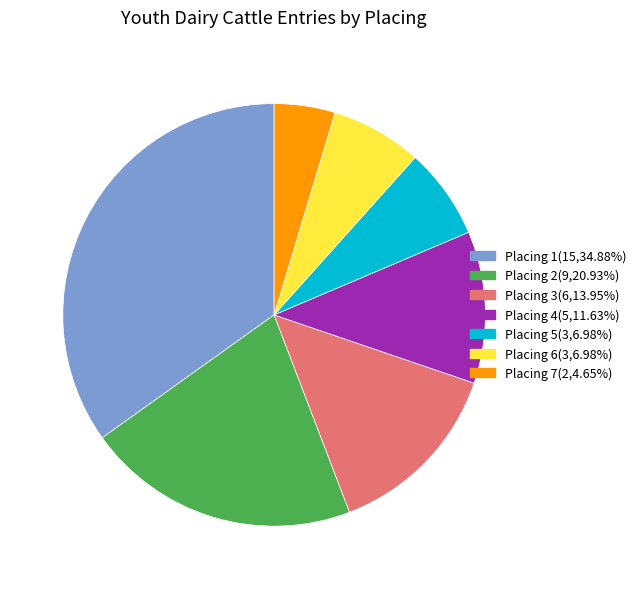

Is there a majority slice in this chart?

No